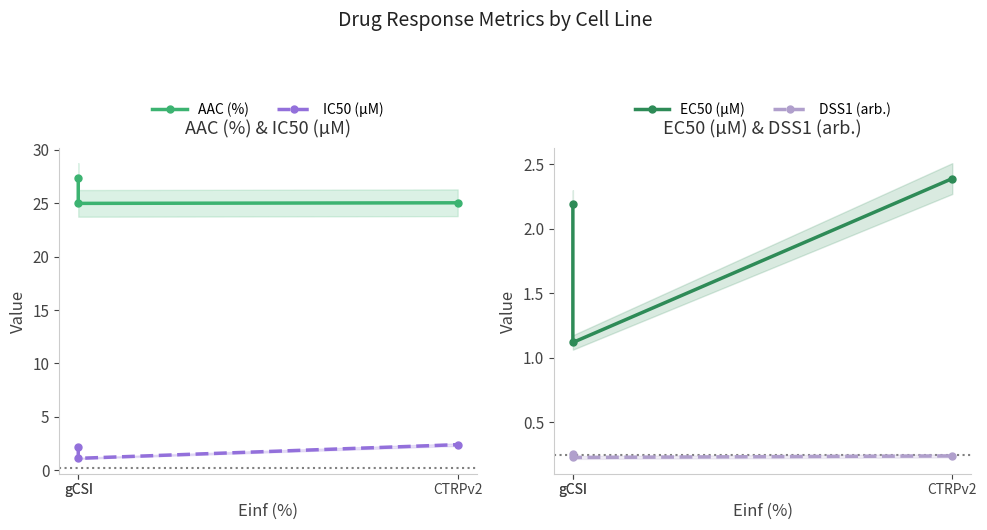

Which category has the highest value in the IC50 (µM) series?

CTRPv2